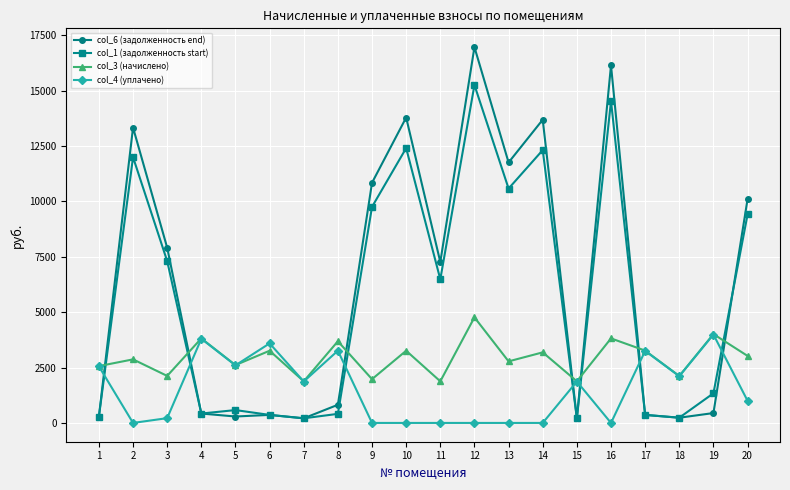

At which label does col_6 (задолженность end) first exceed 7264?

2